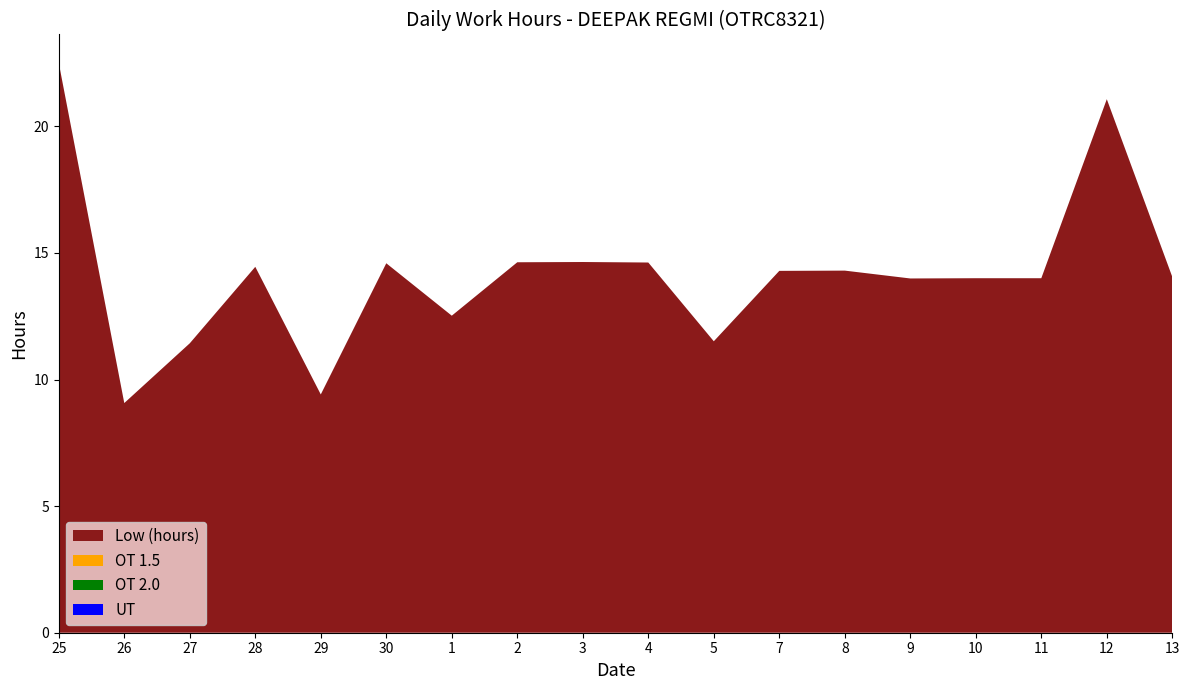

Reading left to right, what are all the values shown in this chart?

Low (hours): 25=22.5	26=9.1	27=11.4	28=14.4	29=9.4	30=14.6	1=12.5	2=14.6	3=14.6	4=14.6	5=11.5	7=14.3	8=14.3	9=14.0	10=14.0	11=14.0	12=21.1	13=14.1
OT 1.5: 25=0.0	26=0.0	27=0.0	28=0.0	29=0.0	30=0.0	1=0.0	2=0.0	3=0.0	4=0.0	5=0.0	7=0.0	8=0.0	9=0.0	10=0.0	11=0.0	12=0.0	13=0.0
OT 2.0: 25=0.0	26=0.0	27=0.0	28=0.0	29=0.0	30=0.0	1=0.0	2=0.0	3=0.0	4=0.0	5=0.0	7=0.0	8=0.0	9=0.0	10=0.0	11=0.0	12=0.0	13=0.0
UT: 25=0.0	26=0.0	27=0.0	28=0.0	29=0.0	30=0.0	1=0.0	2=0.0	3=0.0	4=0.0	5=0.0	7=0.0	8=0.0	9=0.0	10=0.0	11=0.0	12=0.0	13=0.0